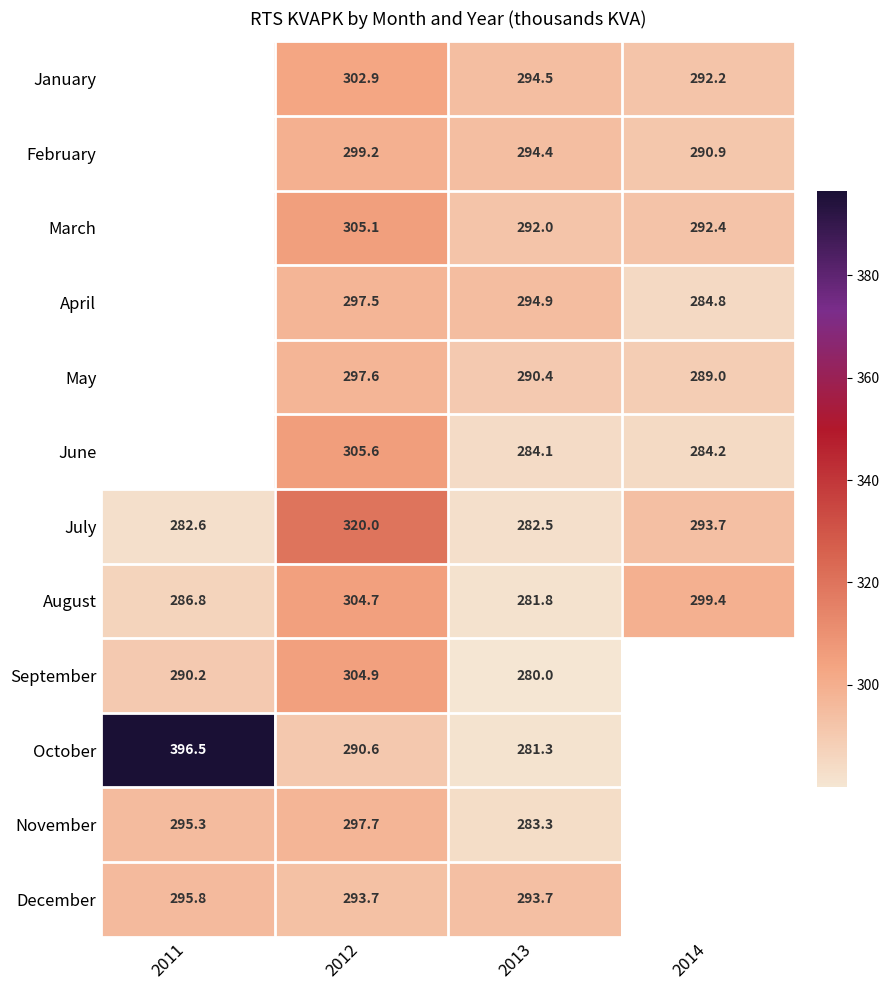

The June series shows 73.1 at 2012. True or false?

False